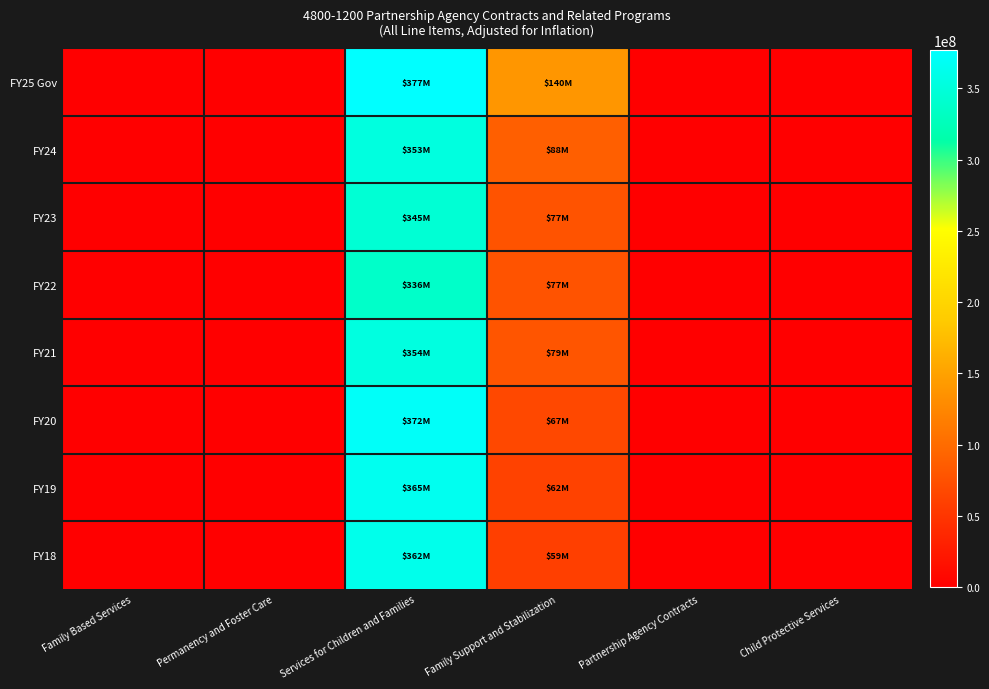

Reading left to right, extract all data points from this chart.

FY25 Gov: Family Based Services=0	Permanency and Foster Care=0	Services for Children and Families=376723635	Family Support and Stabilization=139539127	Partnership Agency Contracts=0	Child Protective Services=0
FY24: Family Based Services=0	Permanency and Foster Care=0	Services for Children and Families=352691008	Family Support and Stabilization=87979366	Partnership Agency Contracts=0	Child Protective Services=0
FY23: Family Based Services=0	Permanency and Foster Care=0	Services for Children and Families=344687908	Family Support and Stabilization=76627064	Partnership Agency Contracts=0	Child Protective Services=0
FY22: Family Based Services=0	Permanency and Foster Care=0	Services for Children and Families=336340581	Family Support and Stabilization=76874197	Partnership Agency Contracts=0	Child Protective Services=0
FY21: Family Based Services=0	Permanency and Foster Care=0	Services for Children and Families=353627138	Family Support and Stabilization=78853906	Partnership Agency Contracts=0	Child Protective Services=0
FY20: Family Based Services=0	Permanency and Foster Care=0	Services for Children and Families=371840483	Family Support and Stabilization=67314839	Partnership Agency Contracts=0	Child Protective Services=0
FY19: Family Based Services=0	Permanency and Foster Care=0	Services for Children and Families=365063335	Family Support and Stabilization=61694669	Partnership Agency Contracts=0	Child Protective Services=0
FY18: Family Based Services=0	Permanency and Foster Care=0	Services for Children and Families=361586566	Family Support and Stabilization=59410946	Partnership Agency Contracts=0	Child Protective Services=0